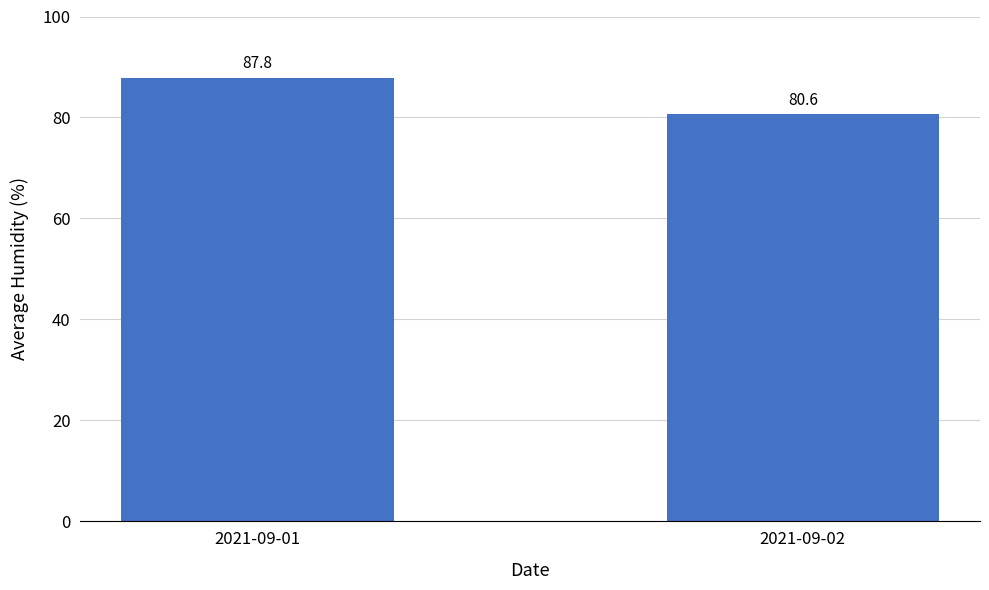

Approximately how many times larger is the value at 2021-09-01 compared to 2021-09-02?

1.1